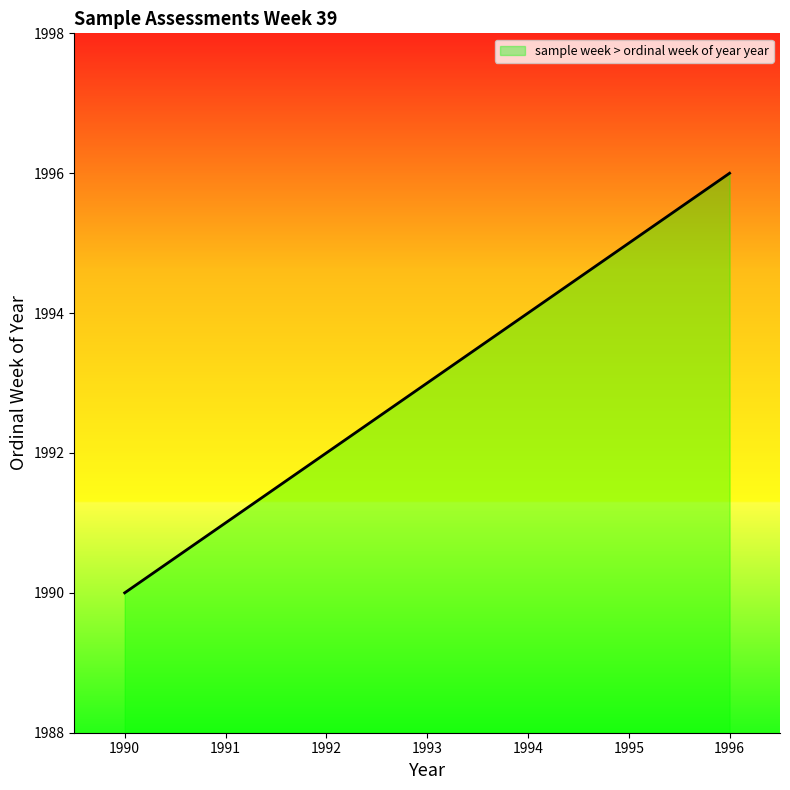

Which label corresponds to the largest value in the chart?

1996